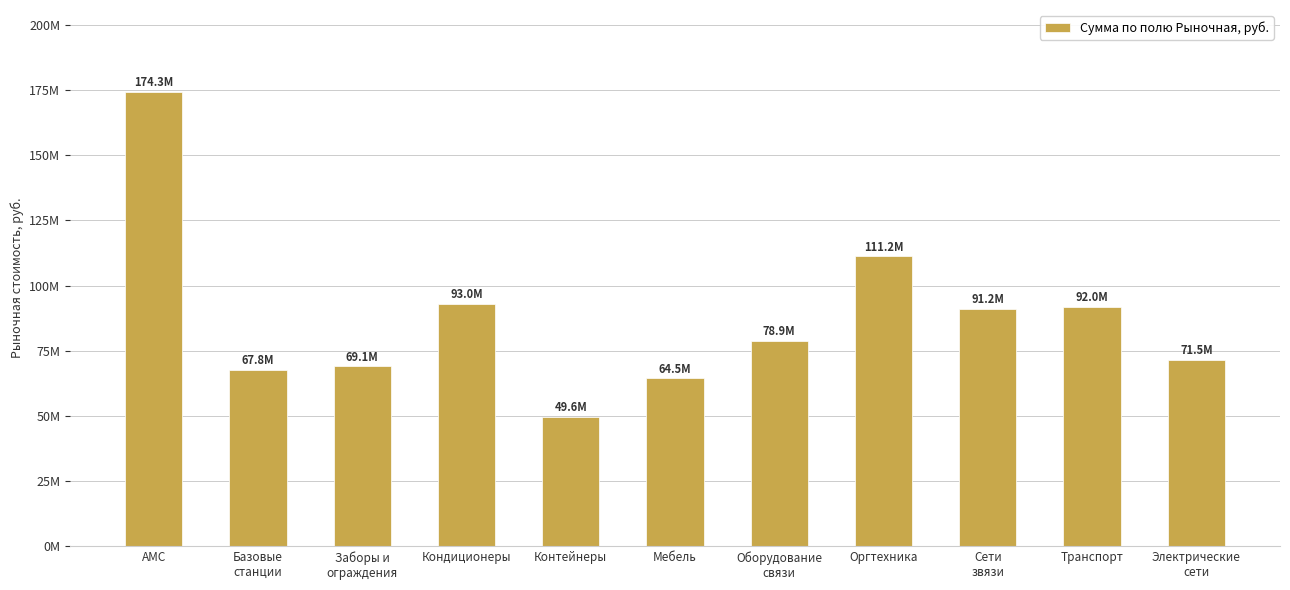

What is the change in value from АМС to Сети
звязи?

-83149967.5